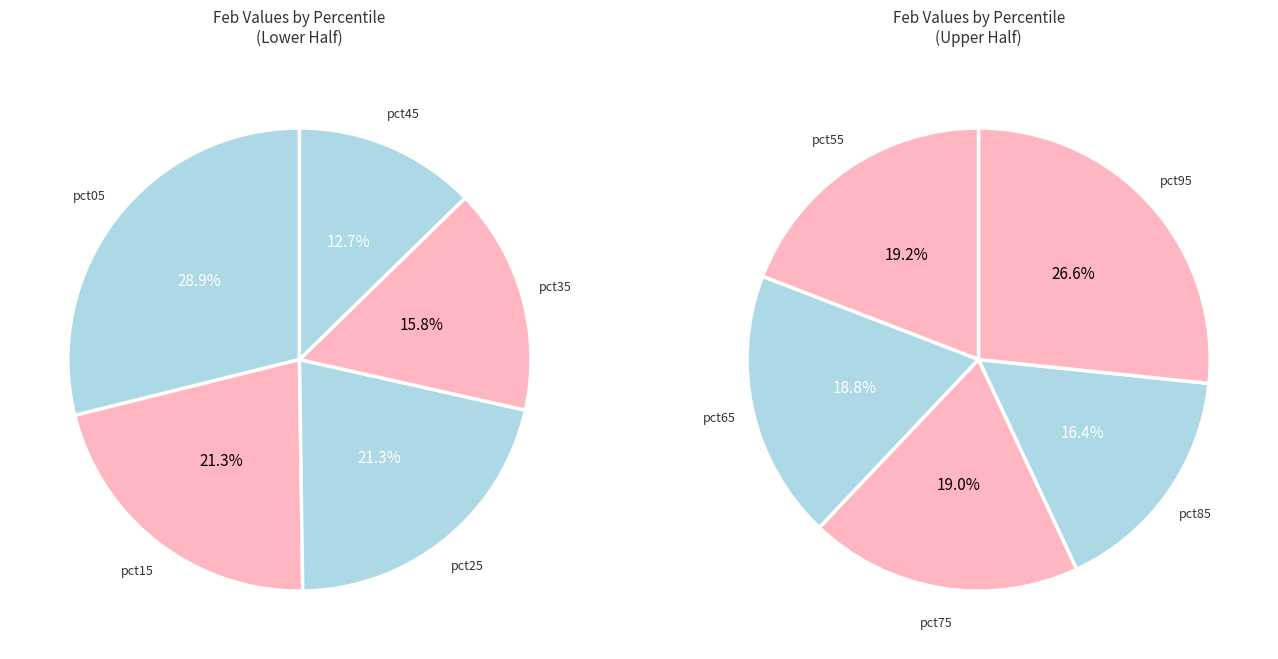

True or false: pct05 accounts for 25% of the total.

False